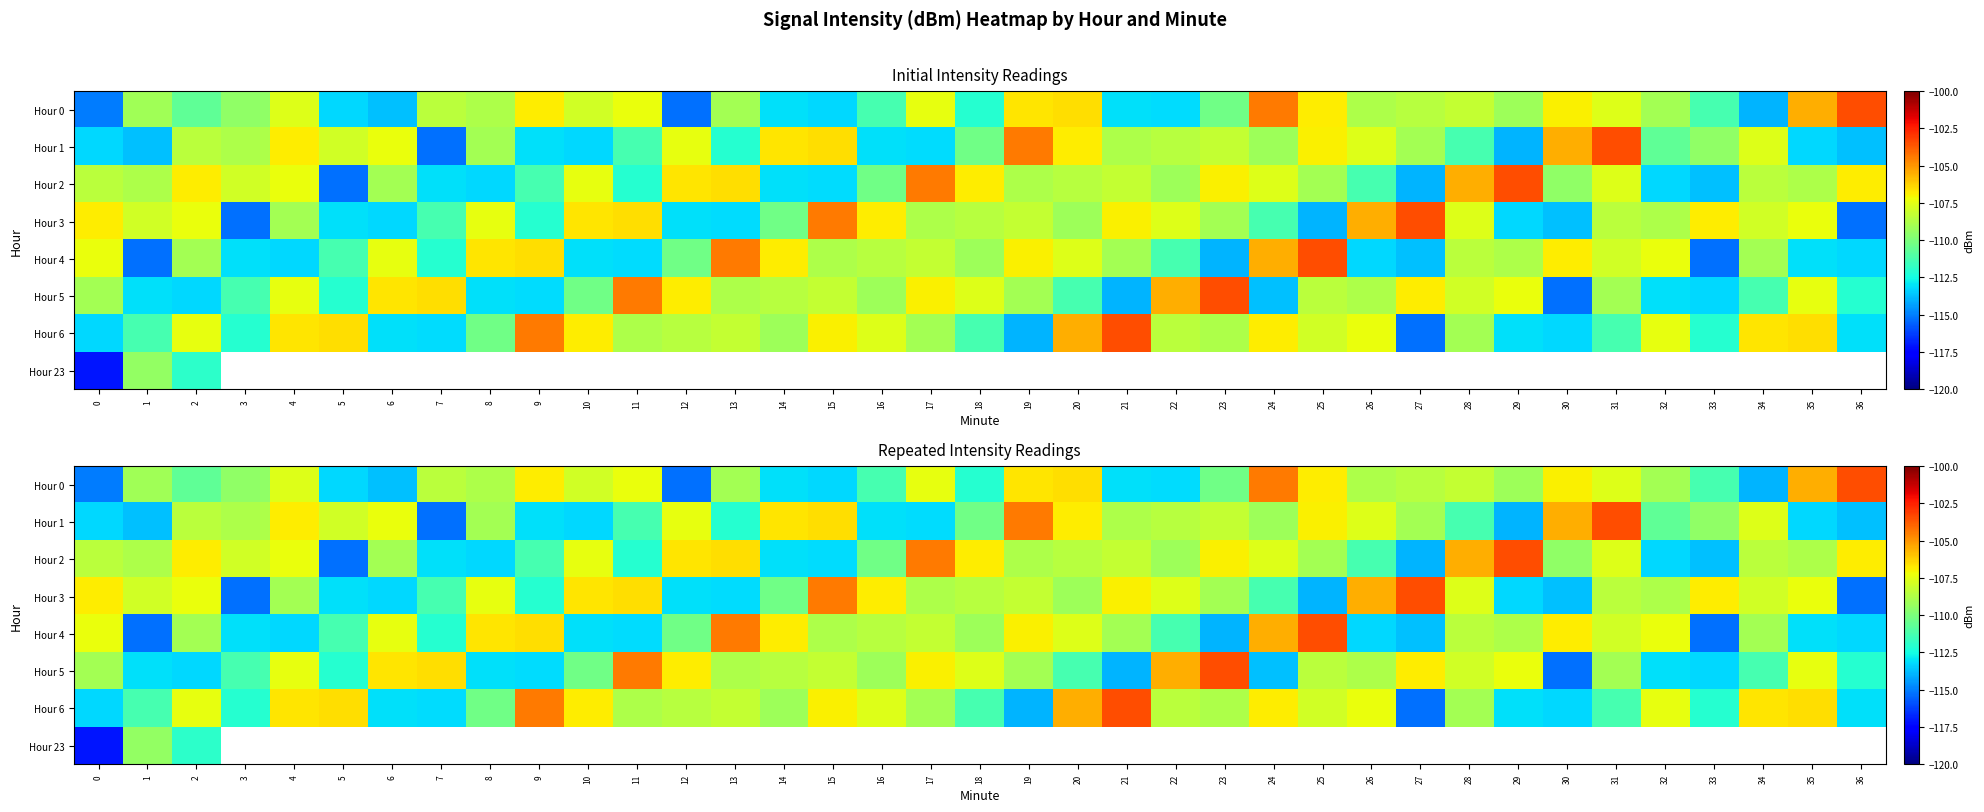

What is the average value of the Hour 5 series?

-109.6